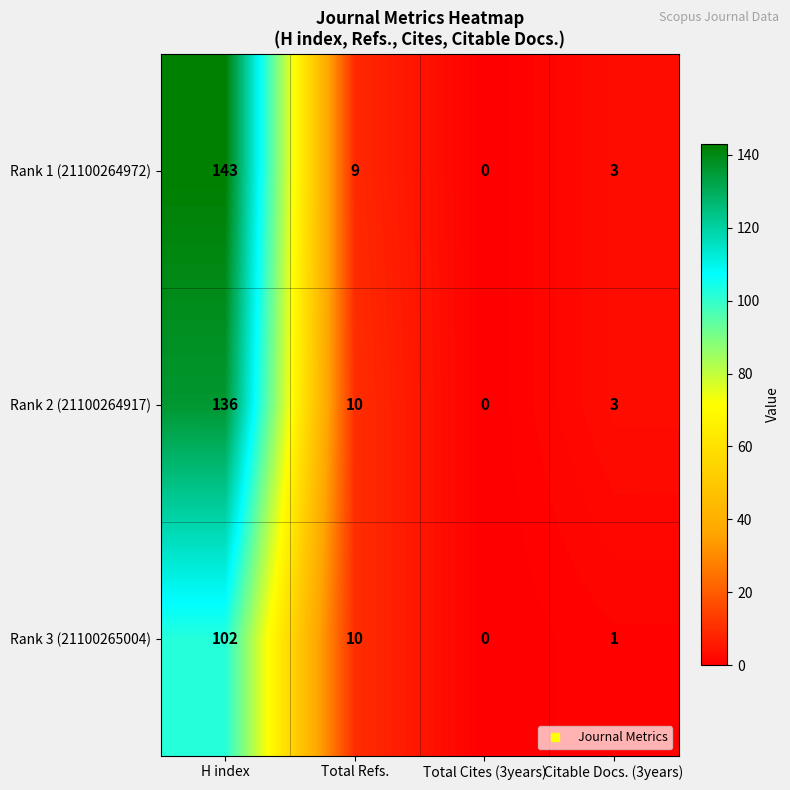

Which series has the widest spread of values?

Rank 1 (21100264972)